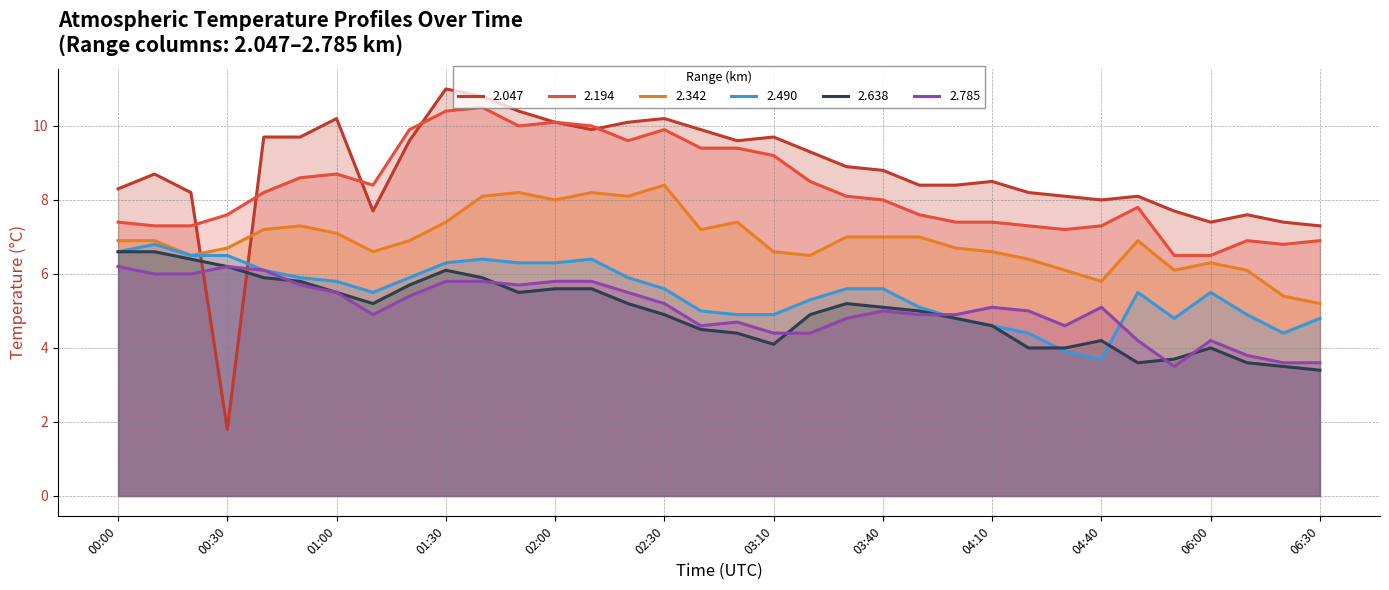

At 06:00, list the series in order from largest to smallest.

2.047, 2.194, 2.342, 2.490, 2.785, 2.638